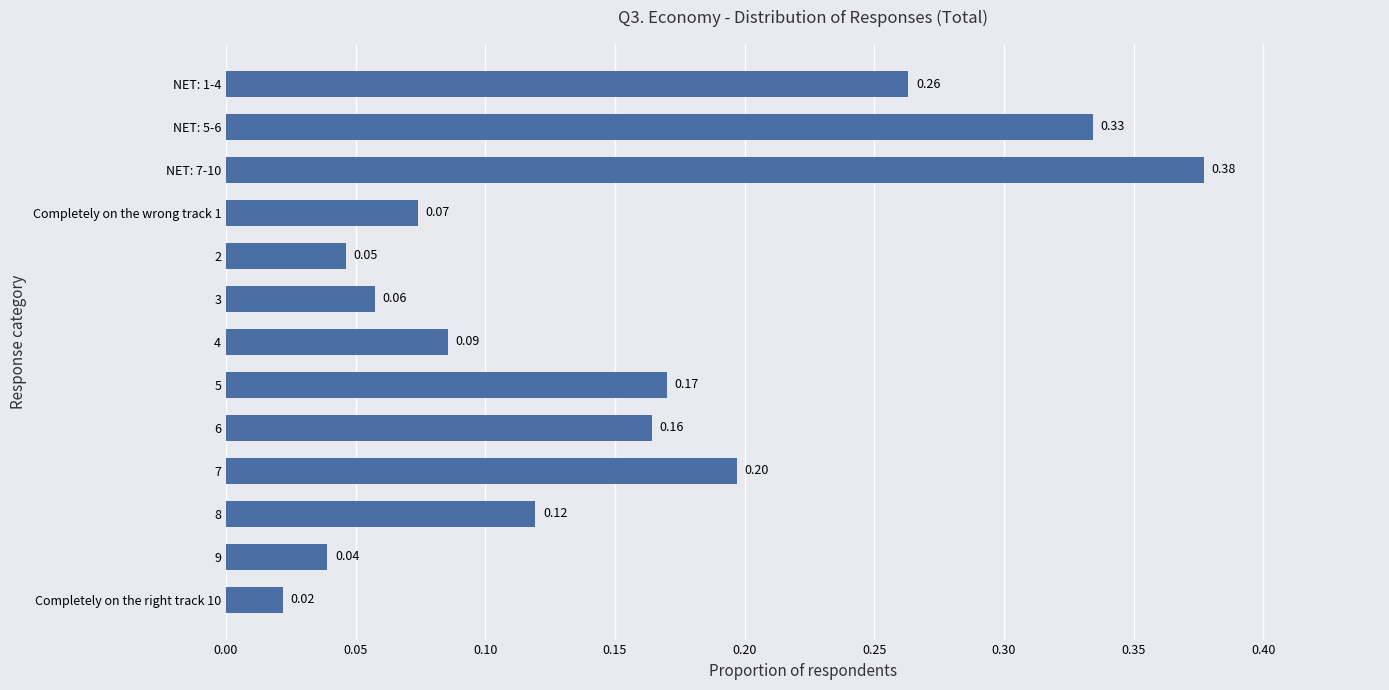

How many bars are there in total?

13